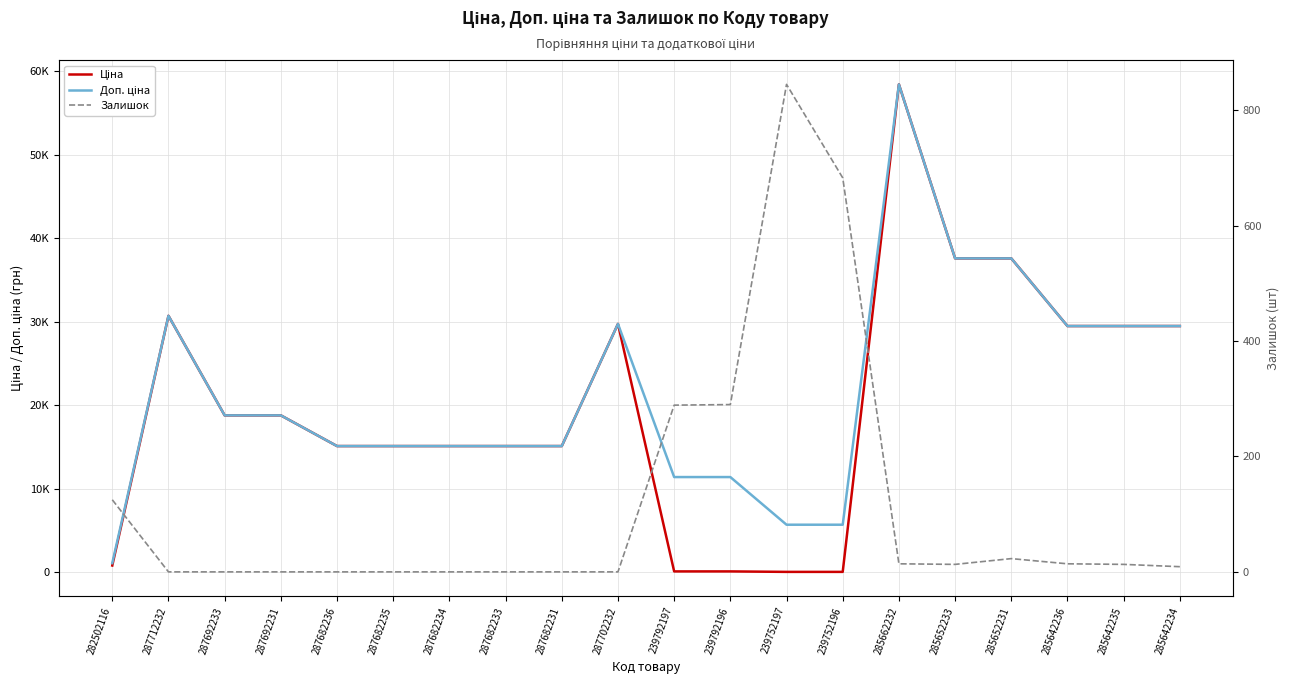

What is the value of the Ціна point at the 11th from the left?

114.1